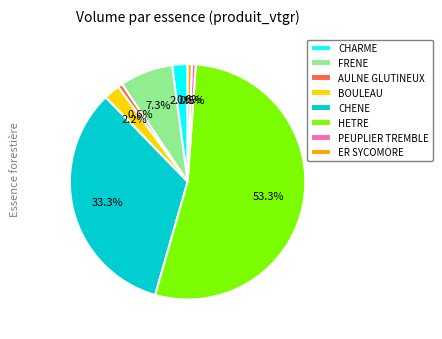

Which has a higher value, HETRE or CHENE?

HETRE